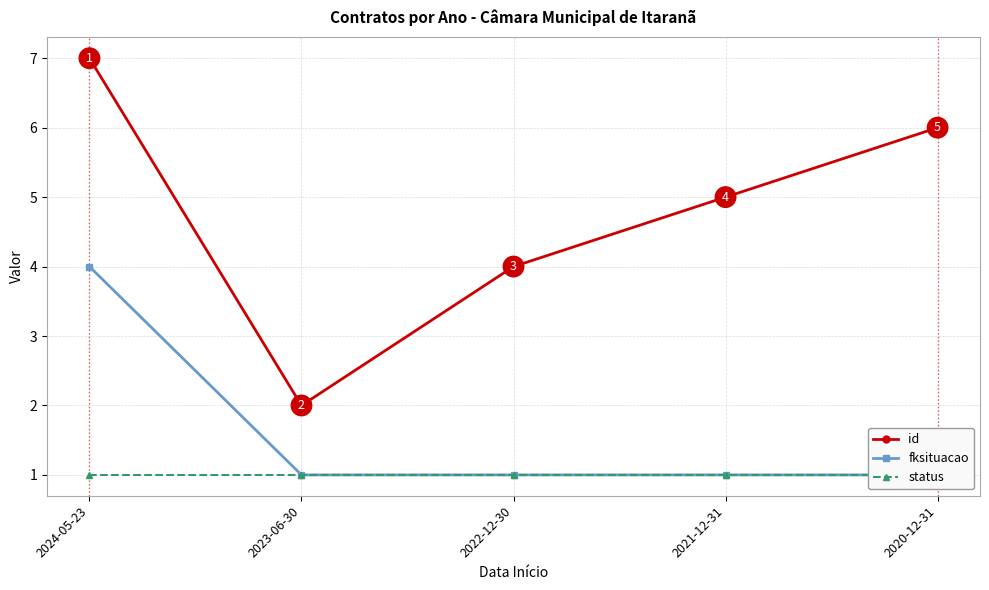

What is the approximate value of fksituacao at 2020-12-31?

1